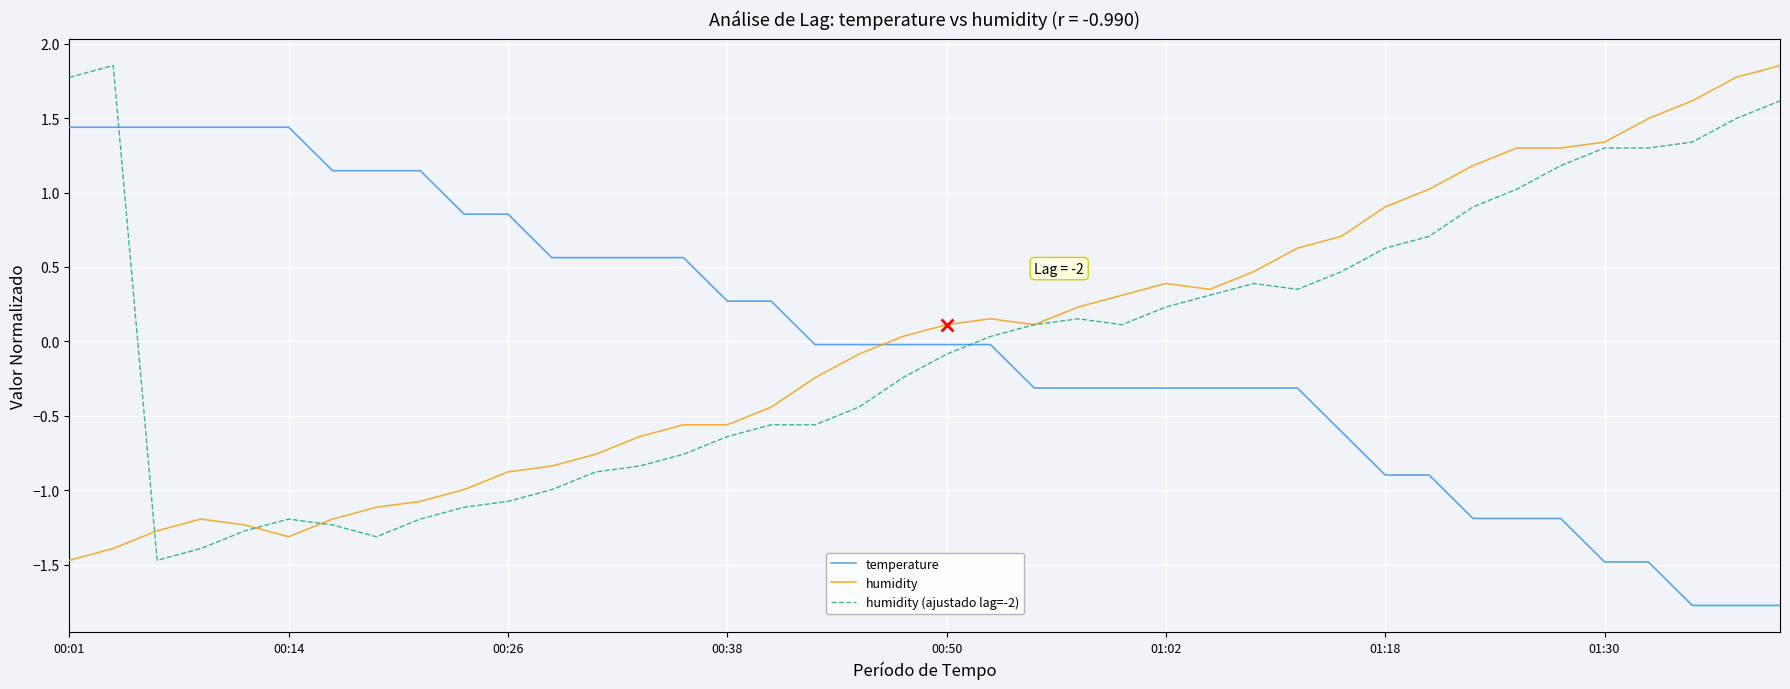

How many intersections are there between humidity (ajustado lag=-2) and temperature?

2